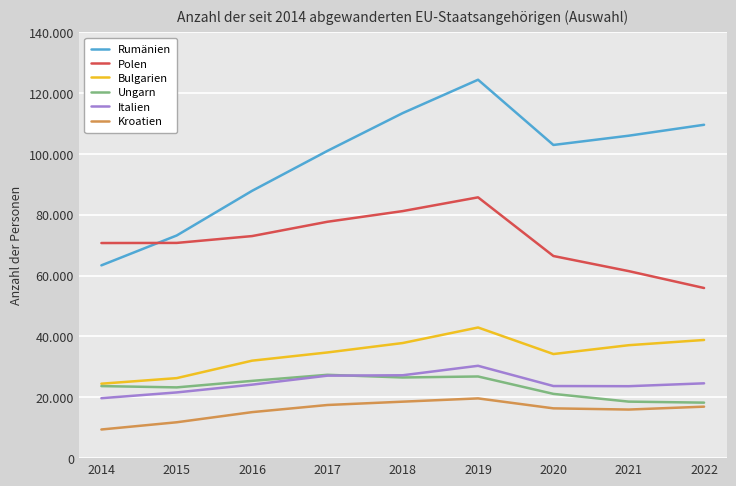

True or false: Italien and Rumänien intersect in this chart.

False